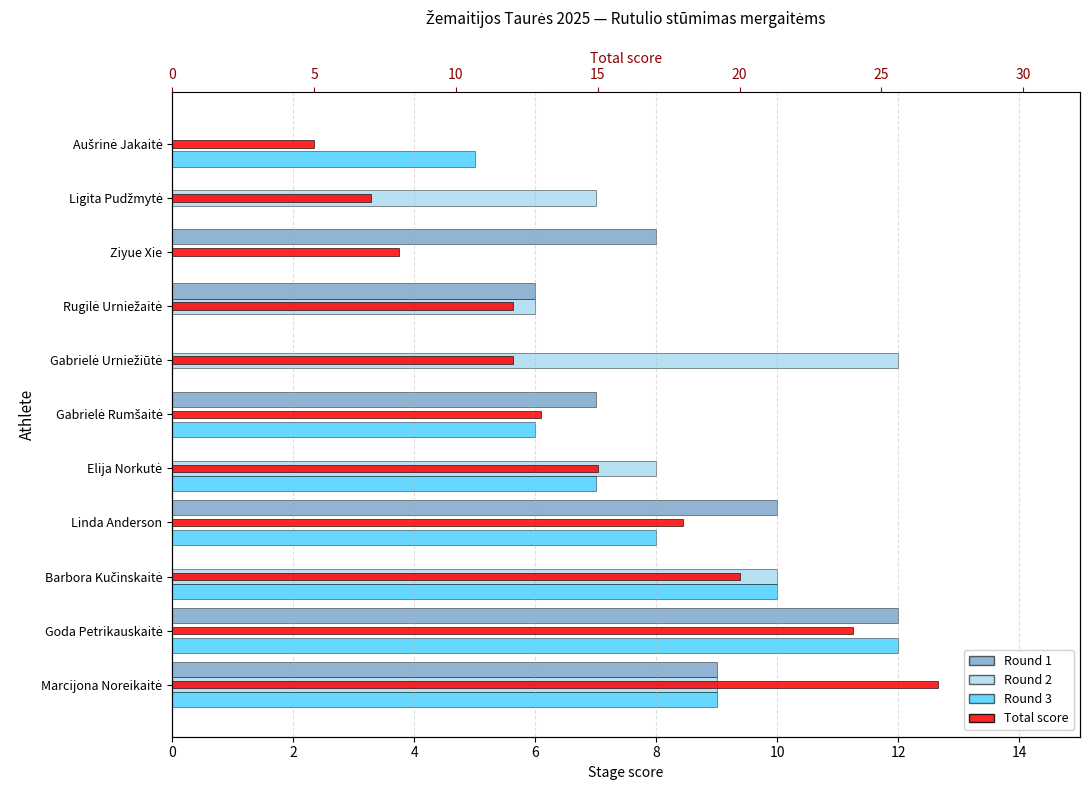

What is the difference between the Round 1 values at Ligita Pudžmytė and Linda Anderson?

10